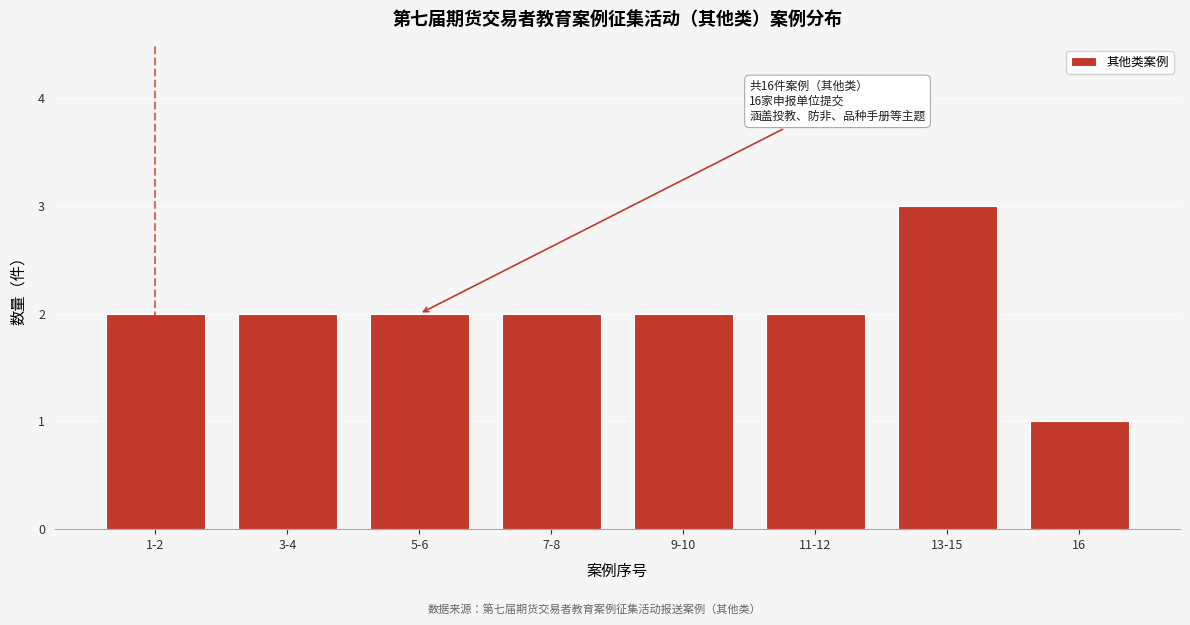

Reading left to right, transcribe all the data shown in this chart.

1-2=2	3-4=2	5-6=2	7-8=2	9-10=2	11-12=2	13-15=3	16=1